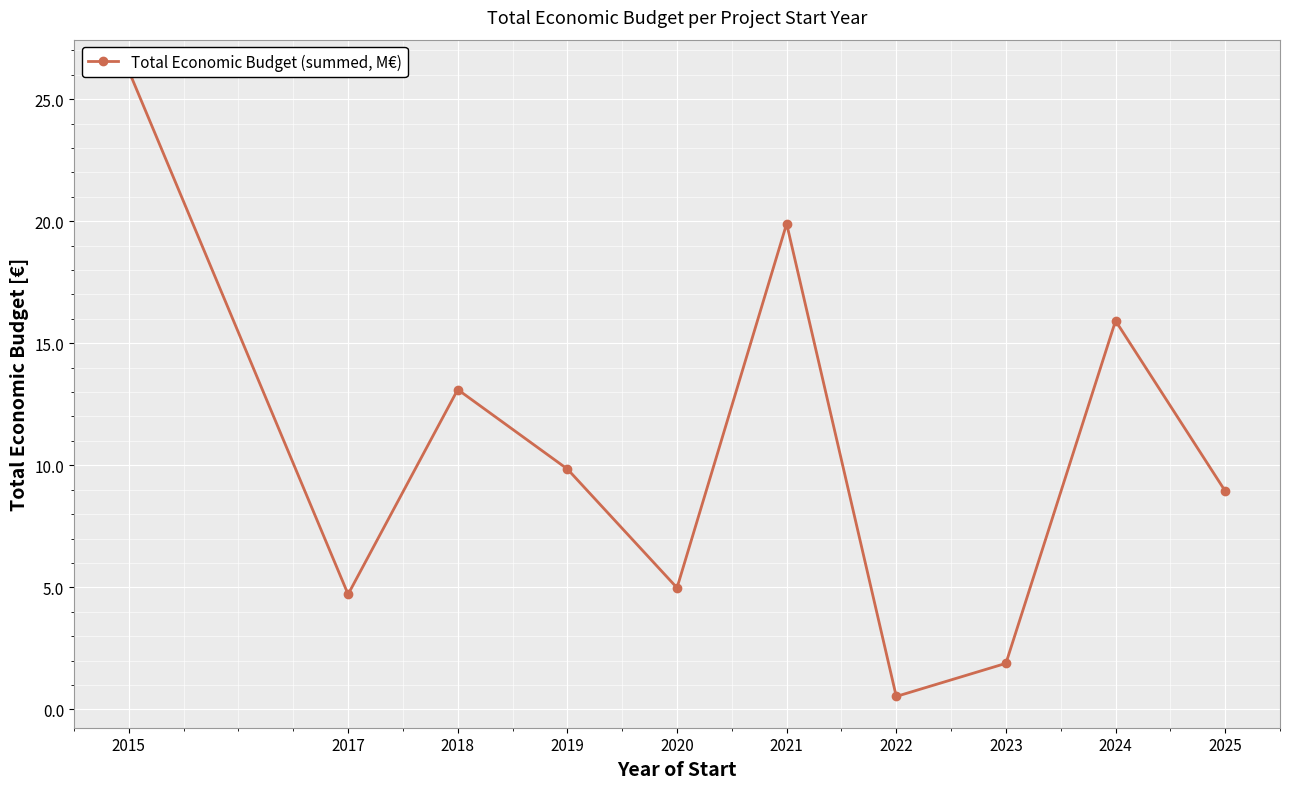

Rank the categories by value from lowest to highest.

2022, 2023, 2017, 2020, 2025, 2019, 2018, 2024, 2021, 2015